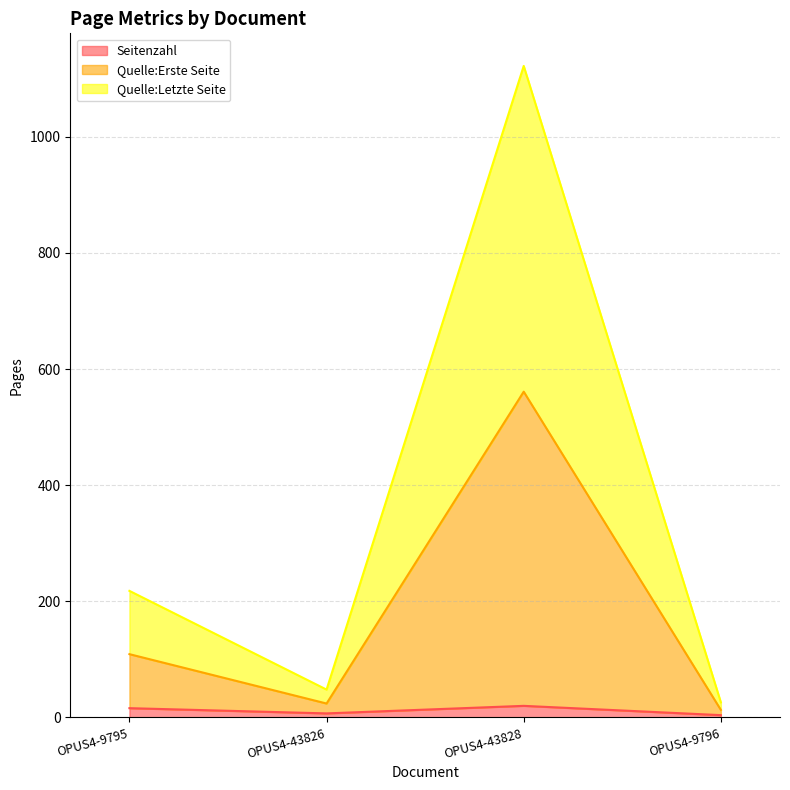

What is the difference between the maximum and minimum values in the Quelle:Erste Seite series?

548